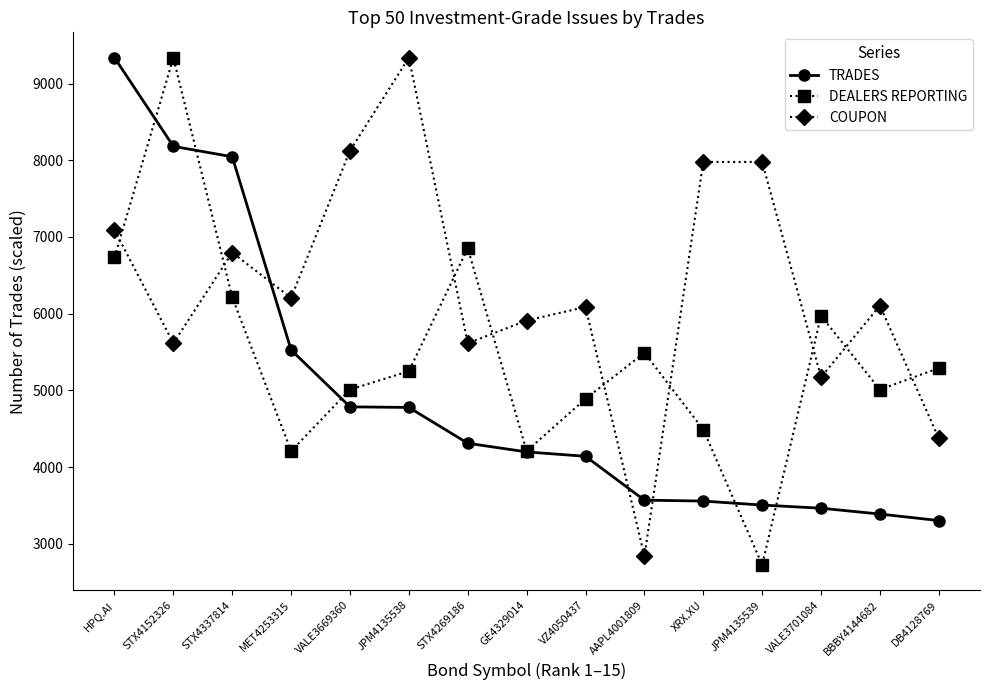

In COUPON, how many points are lower than both neighbors (excluding endpoints)?

5